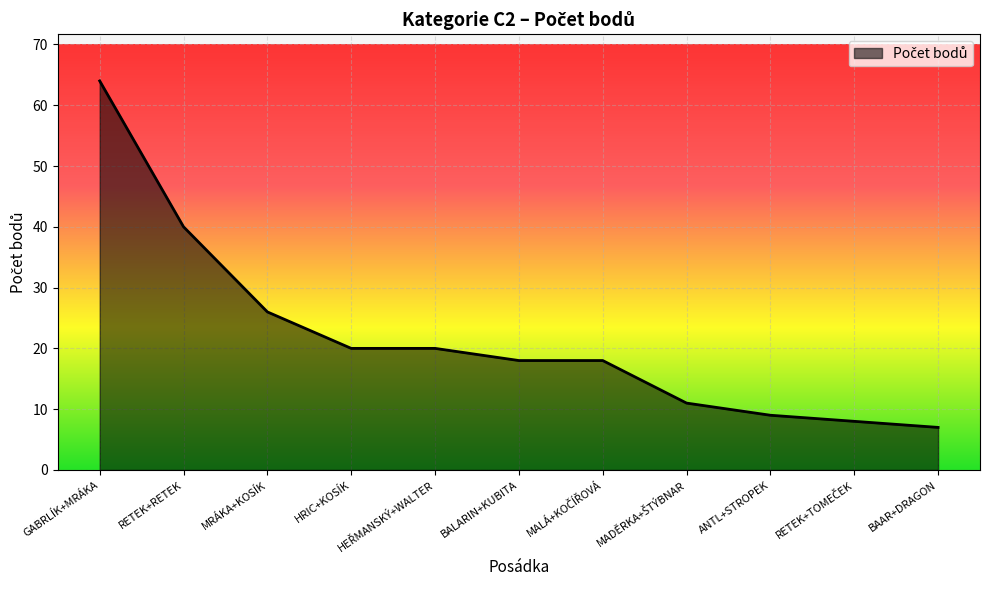

Reading left to right, transcribe all the data shown in this chart.

64	40	26	20	20	18	18	11	9	8	7